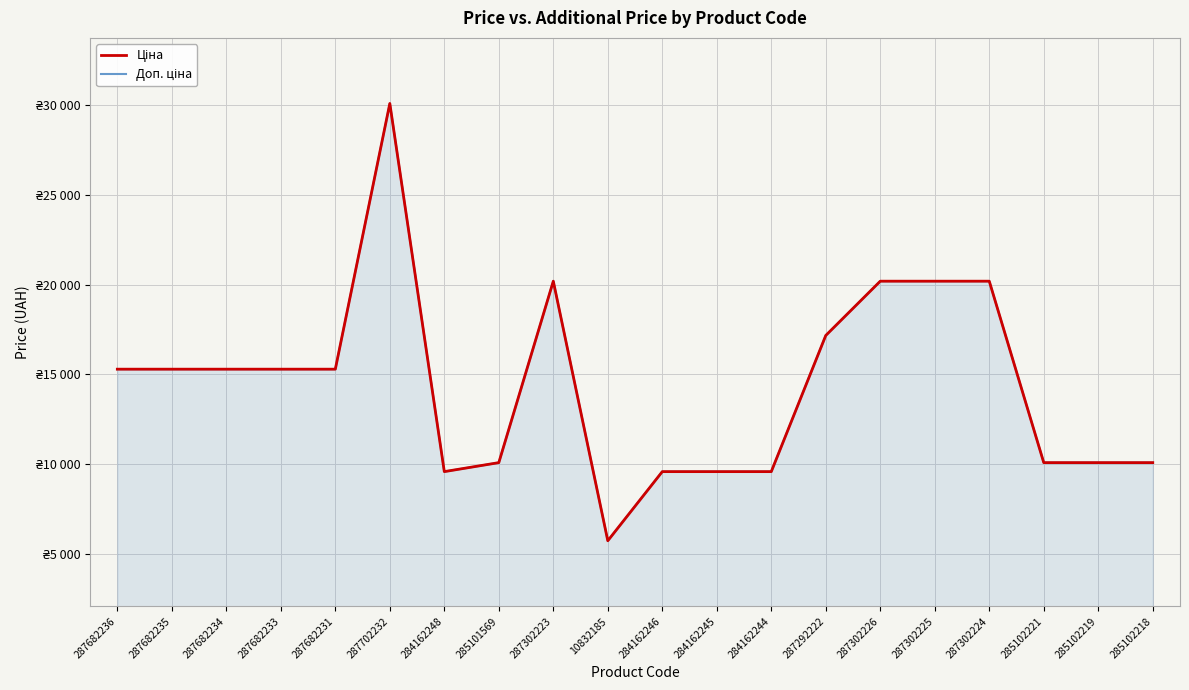

Which series has the largest total across all categories?

Ціна